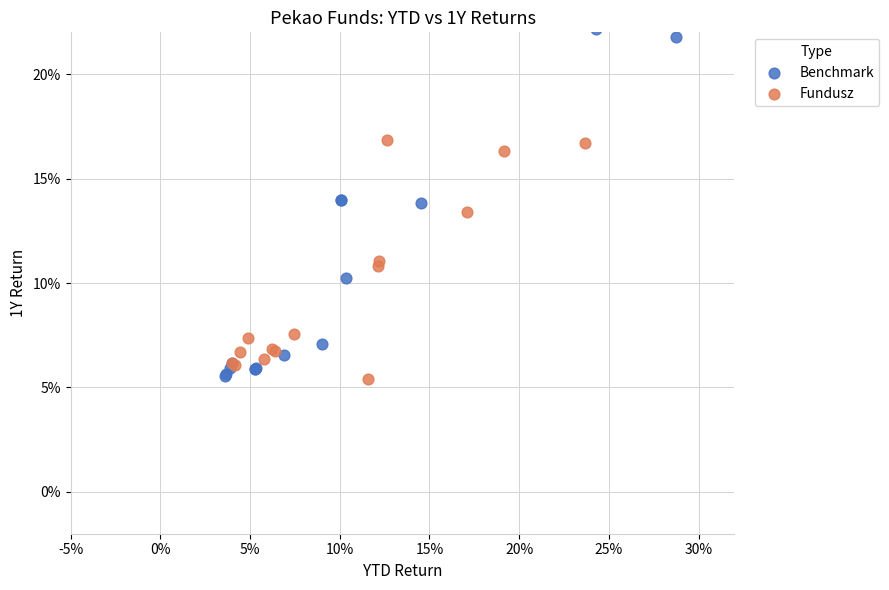

What are all the series names shown in the legend?

Benchmark, Fundusz